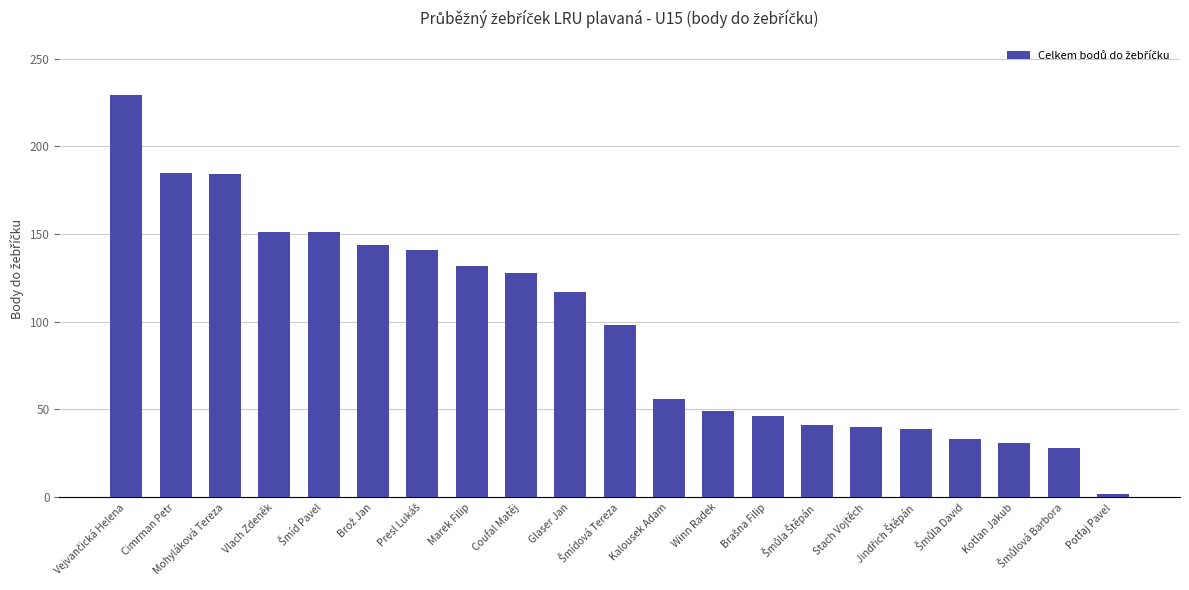

What is the value of the 2nd bar from the left?

185